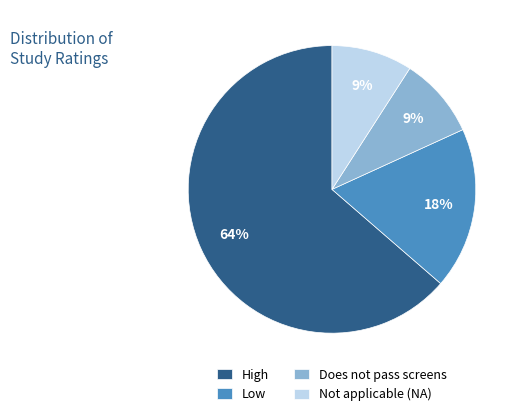

Which slice is the largest?

High